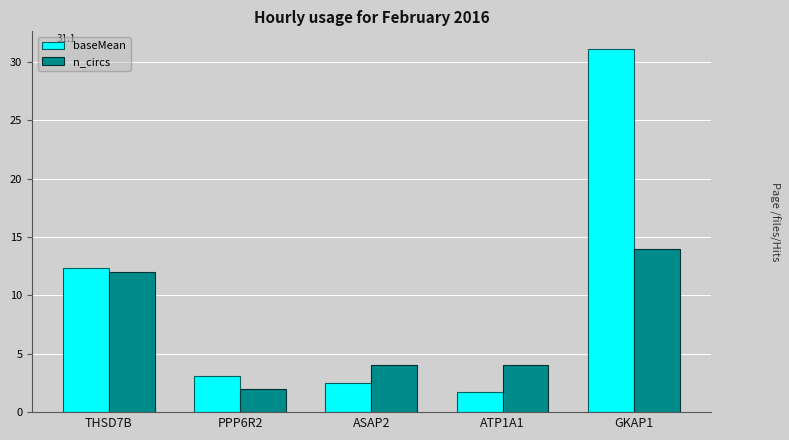

What is the difference between the maximum and minimum values in the n_circs series?

12.0